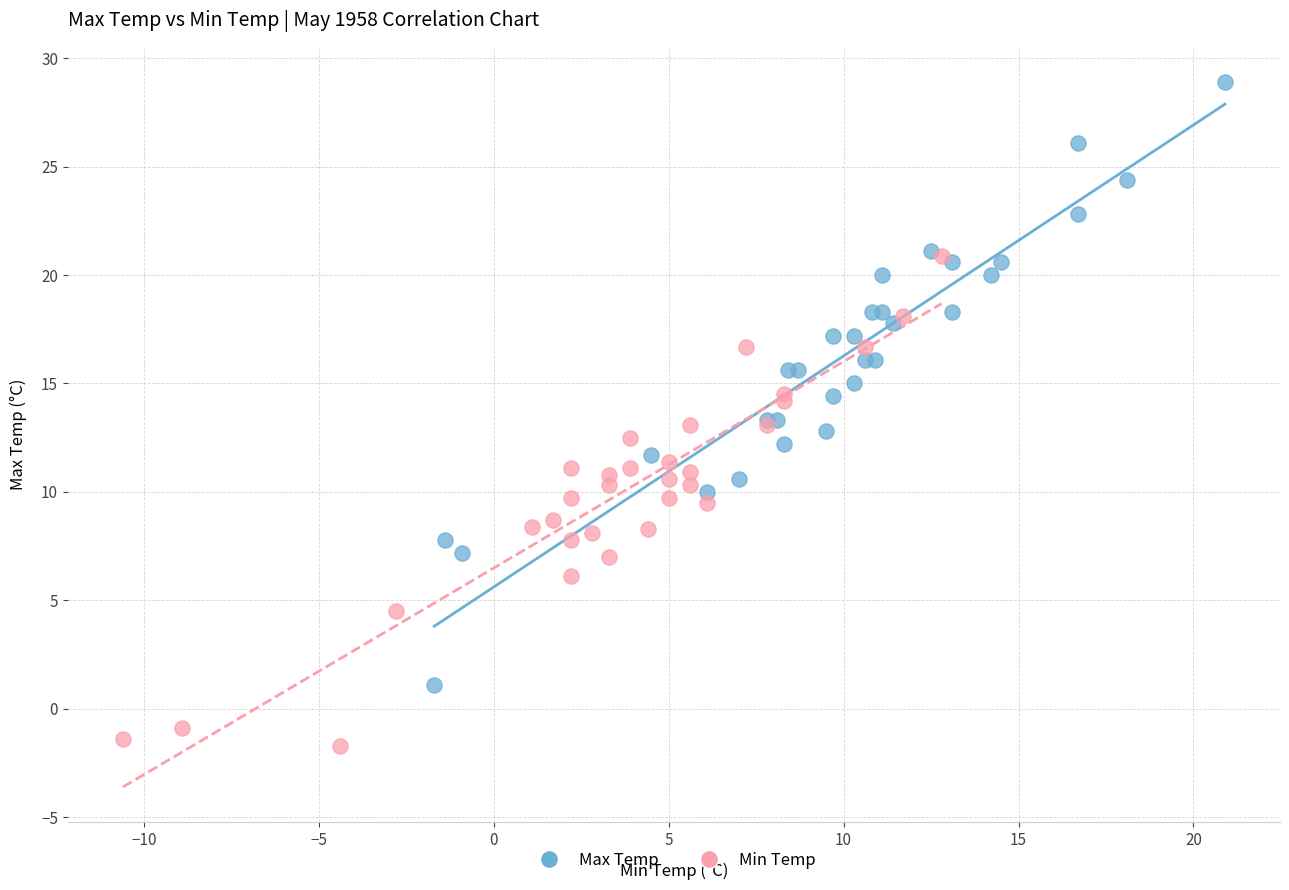

Which series reaches the maximum Y coordinate?

Max Temp